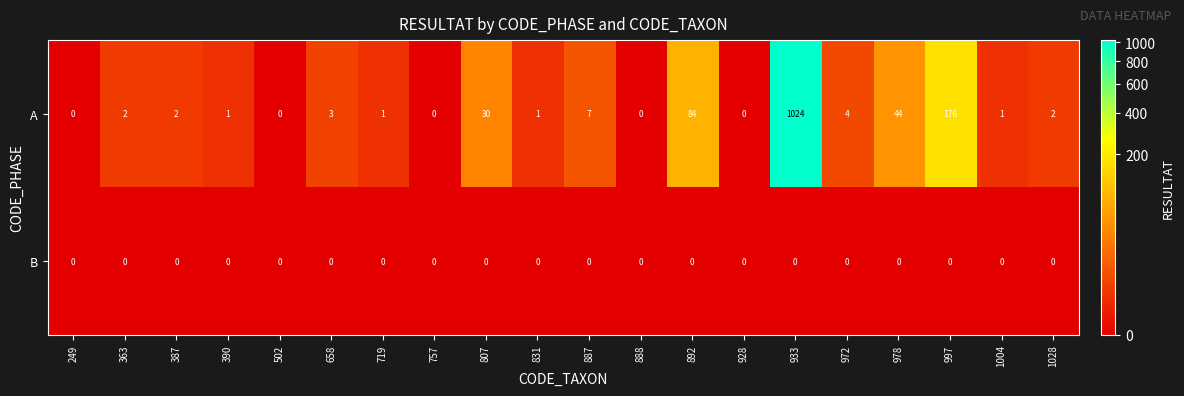

List the series in order of their overall mean, lowest first.

B, A